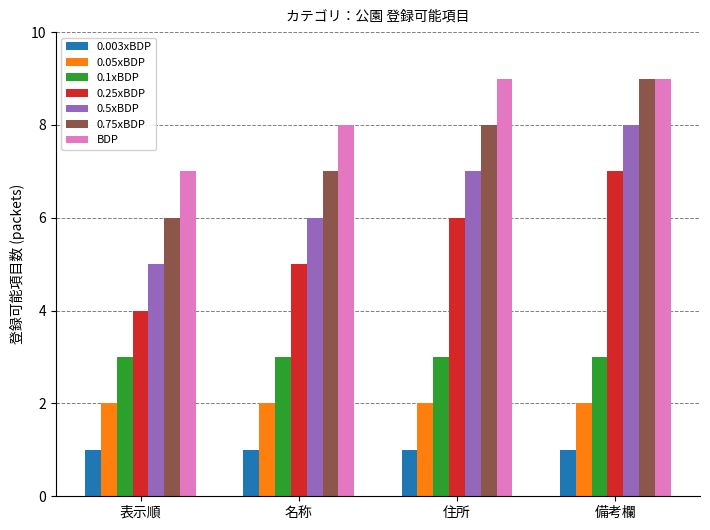

What is the maximum value shown in the chart?

9